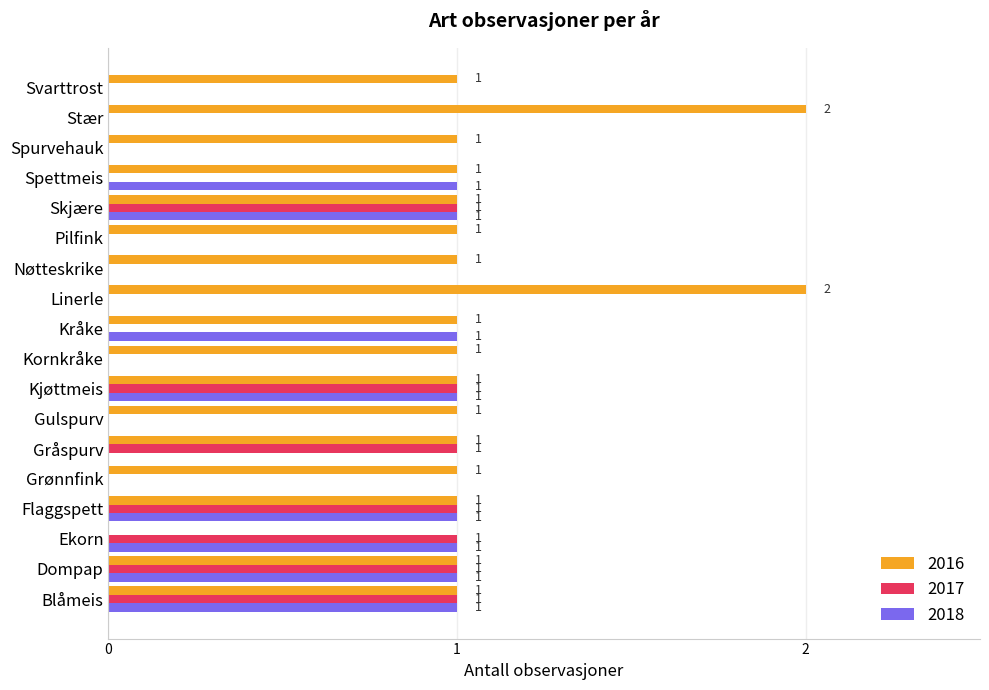

The value of 2018 at Kjøttmeis is 0. True or false?

False